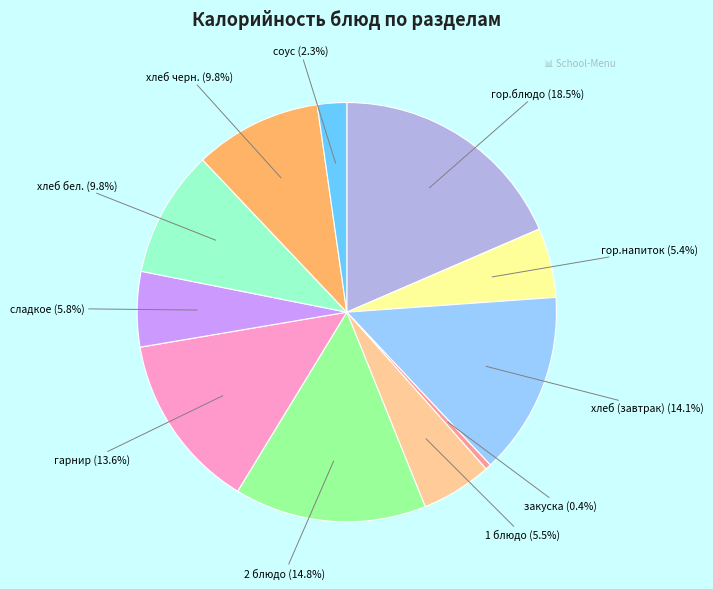

Is there a majority slice in this chart?

No